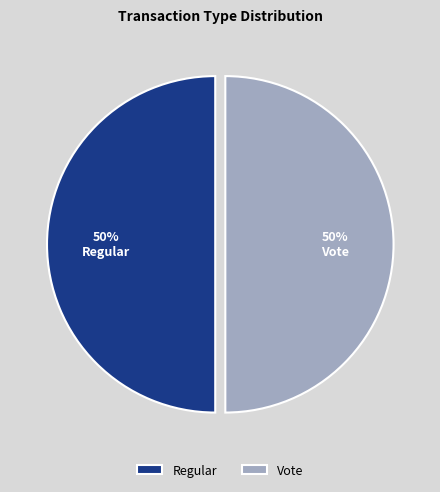

What is the ratio of the value at Vote to the value at Regular?

1.0